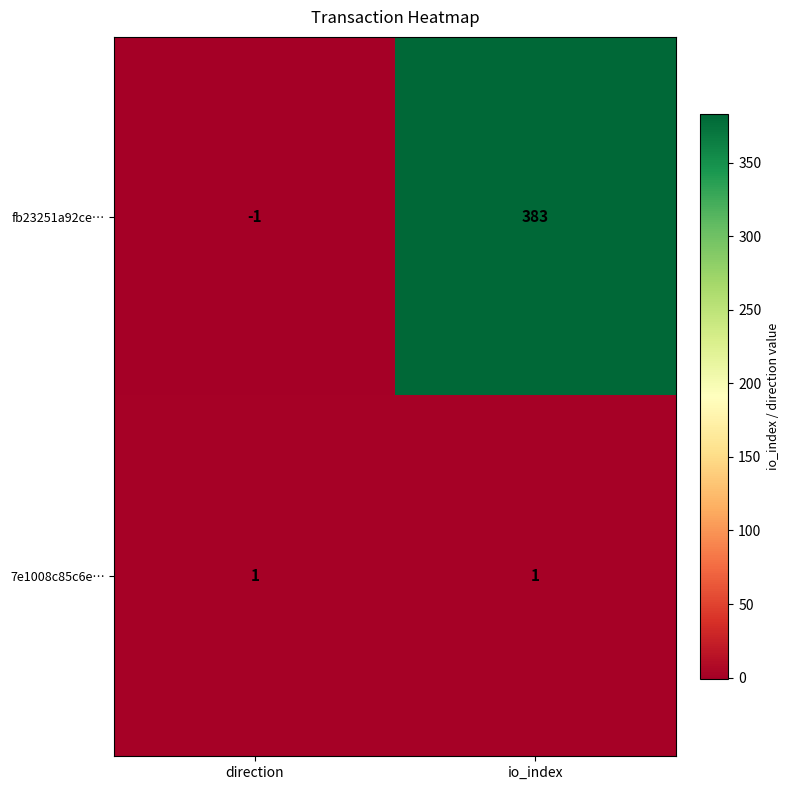

Reading left to right, what are all the values shown in this chart?

fb23251a92ce…: direction=-1	io_index=383
7e1008c85c6e…: direction=1	io_index=1